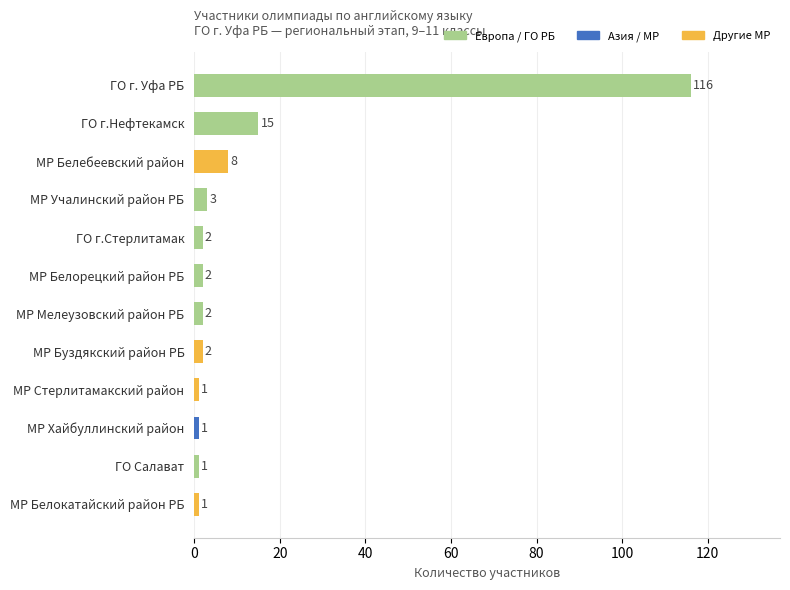

What is the sum of the values at МР Белокатайский район РБ and МР Учалинский район РБ?

4